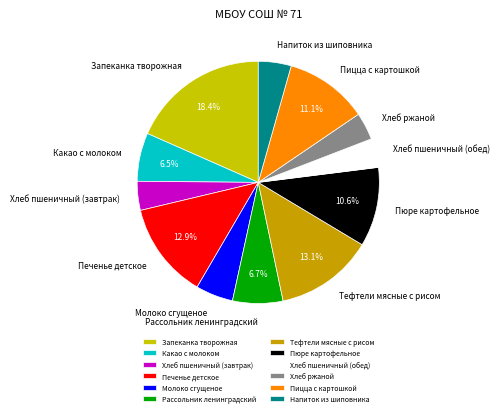

To the nearest percent, what percentage of the pie is Печенье детское?

13%